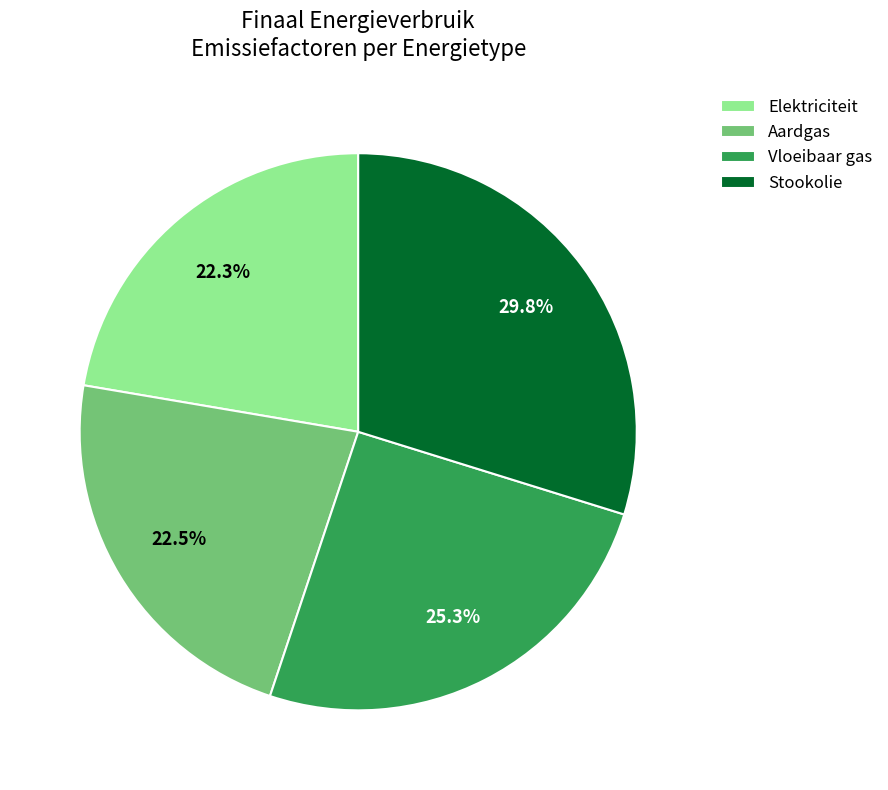

Which has a higher value, Vloeibaar gas or Stookolie?

Stookolie